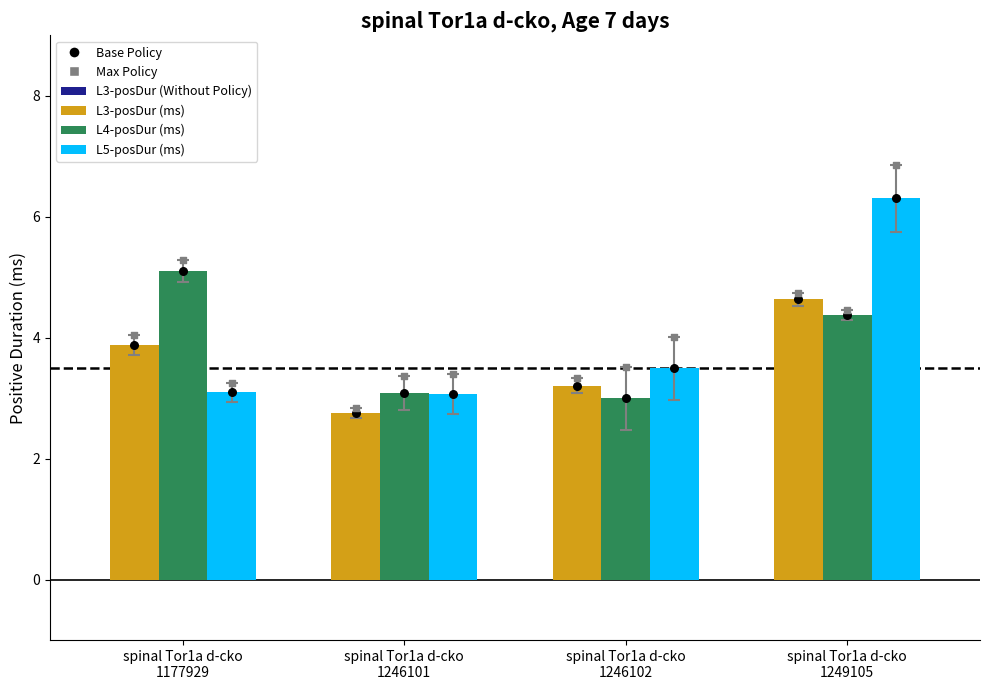

At how many categories does at least one series exceed 4?

2